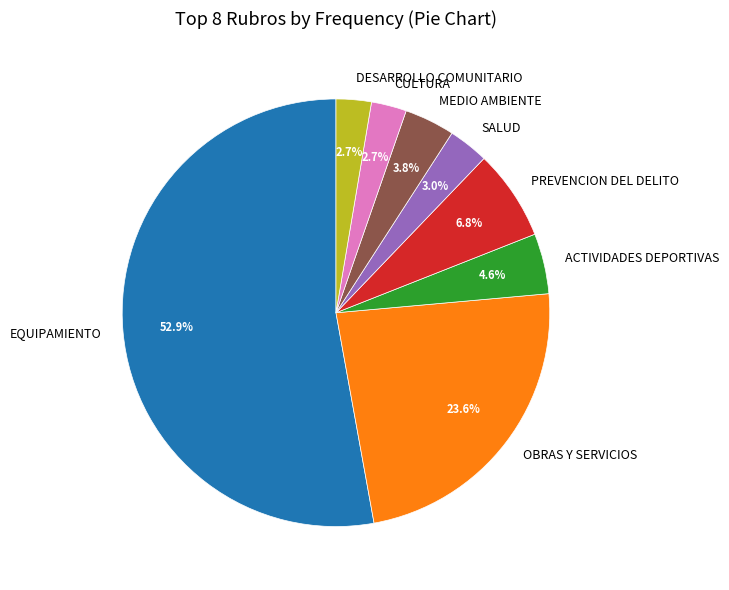

To the nearest percent, what is the combined percentage of EQUIPAMIENTO and SALUD?

56%